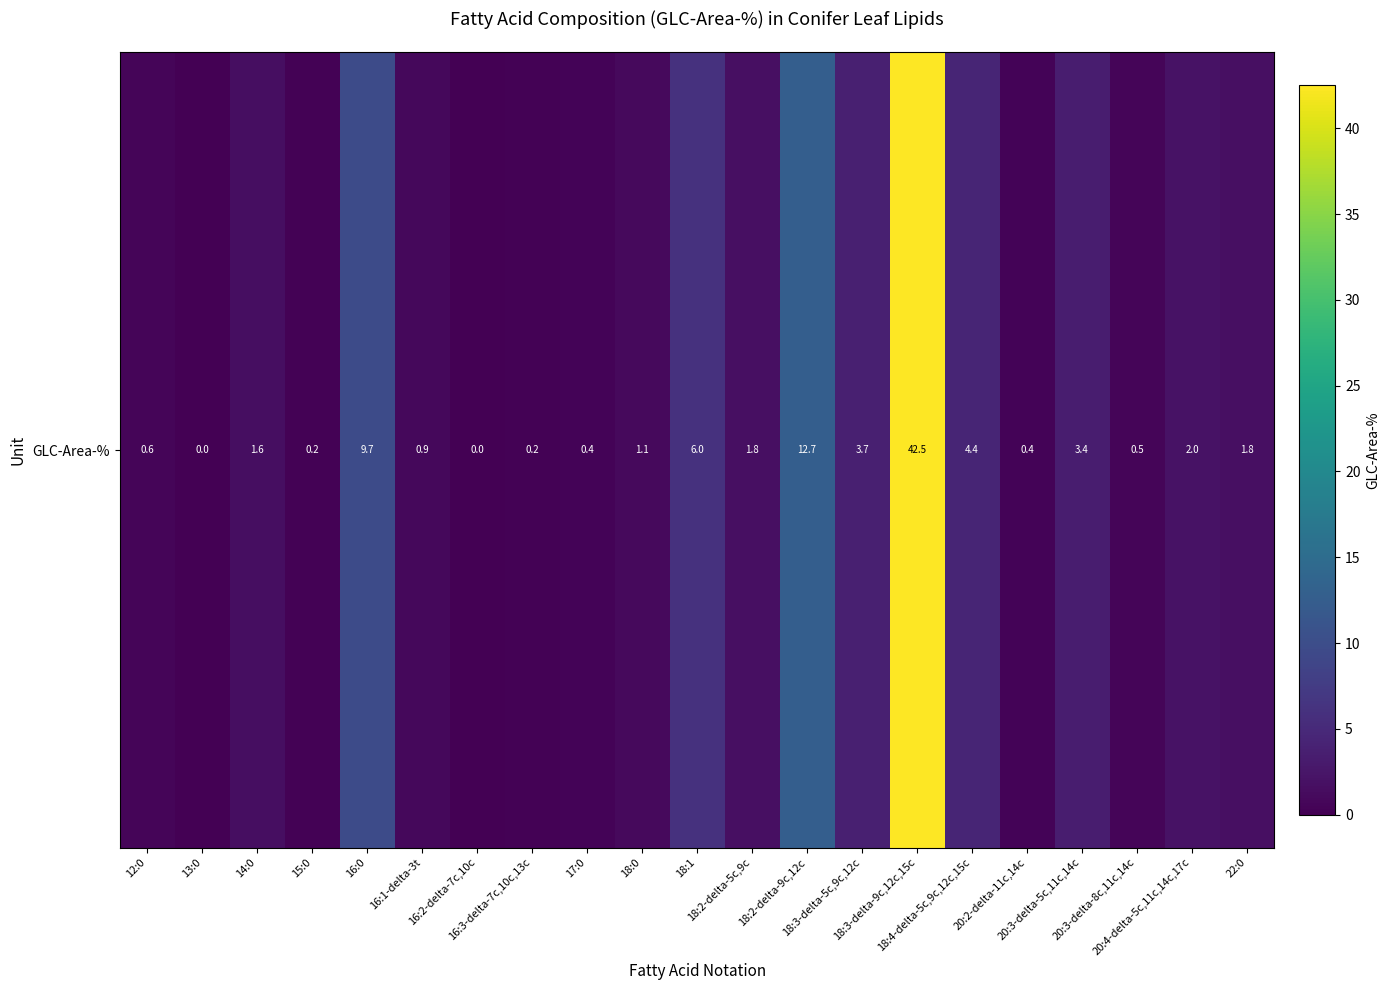

Reading left to right, list all the values displayed in this chart.

0.6	0.0	1.6	0.2	9.7	0.9	0.0	0.2	0.4	1.1	6.0	1.8	12.7	3.7	42.5	4.4	0.4	3.4	0.5	2.0	1.8